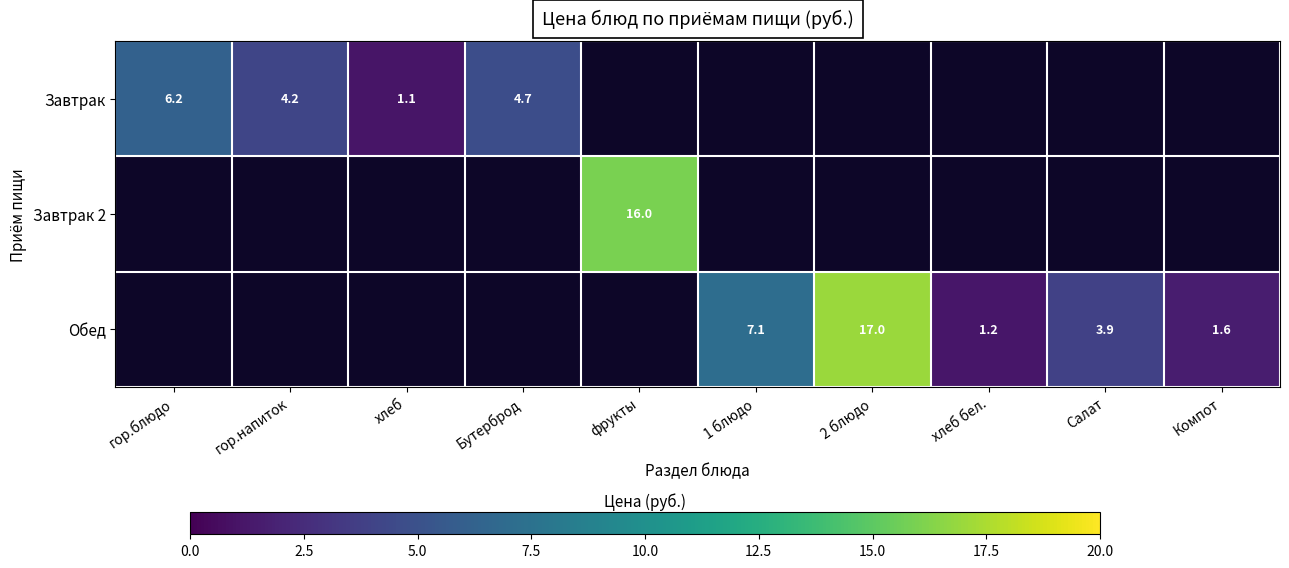

Is it true that Завтрак equals 6.4 at гор.напиток?

False